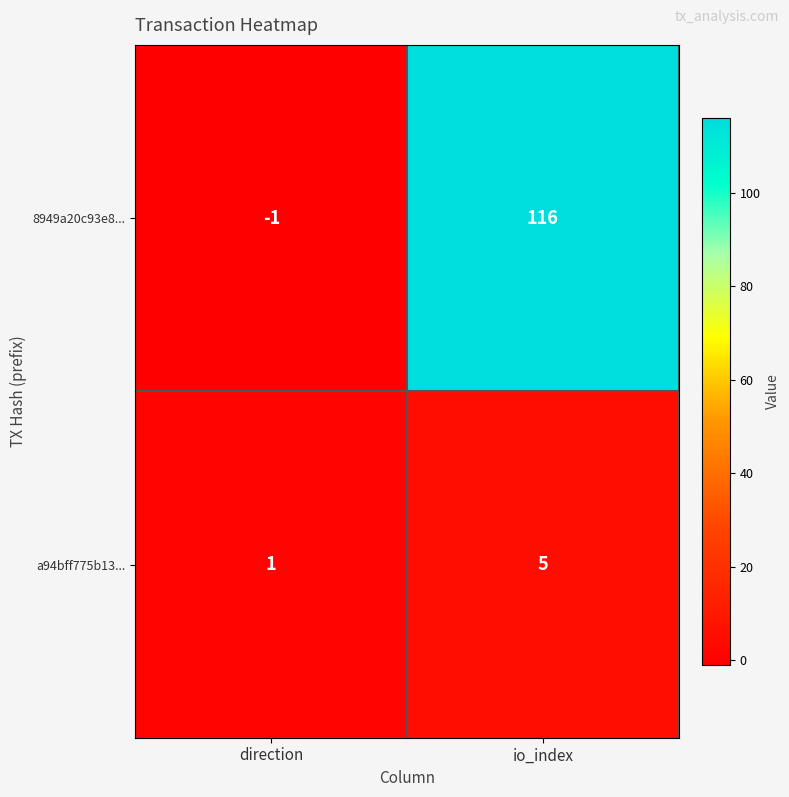

What is the difference between the 8949a20c93e8... values at io_index and direction?

117